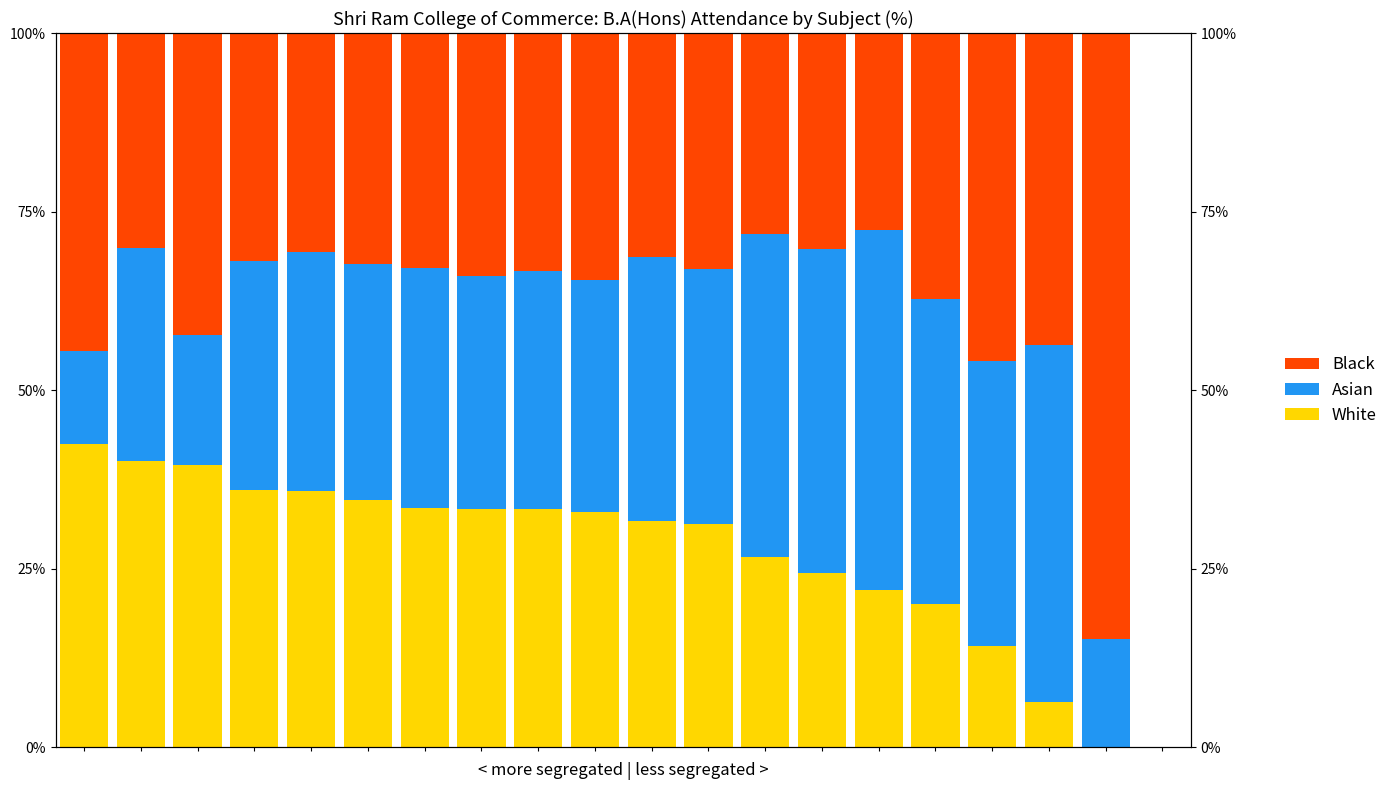

Count the number of data series in this chart.

3